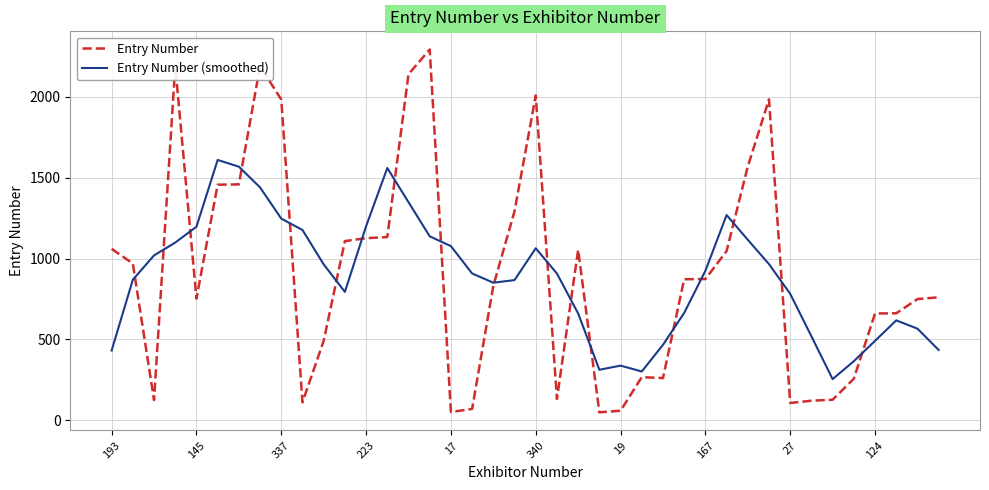

True or false: Entry Number has more than 1 interior local peaks.

True